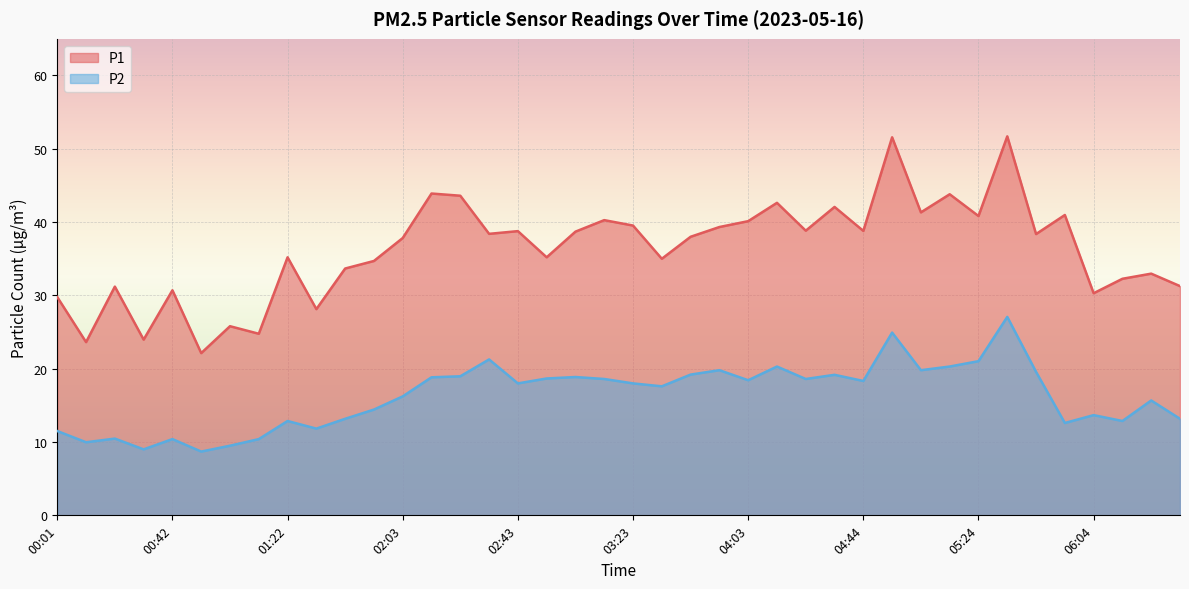

What is the label of the 30th point from the right?

01:42